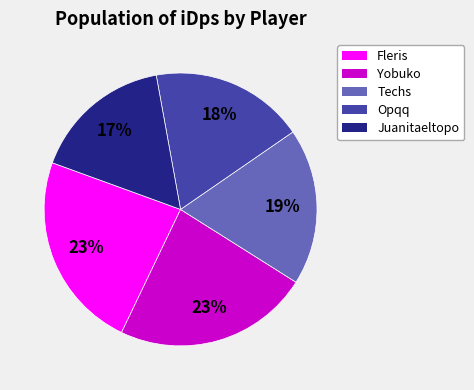

To the nearest percent, what portion does Fleris represent?

23%